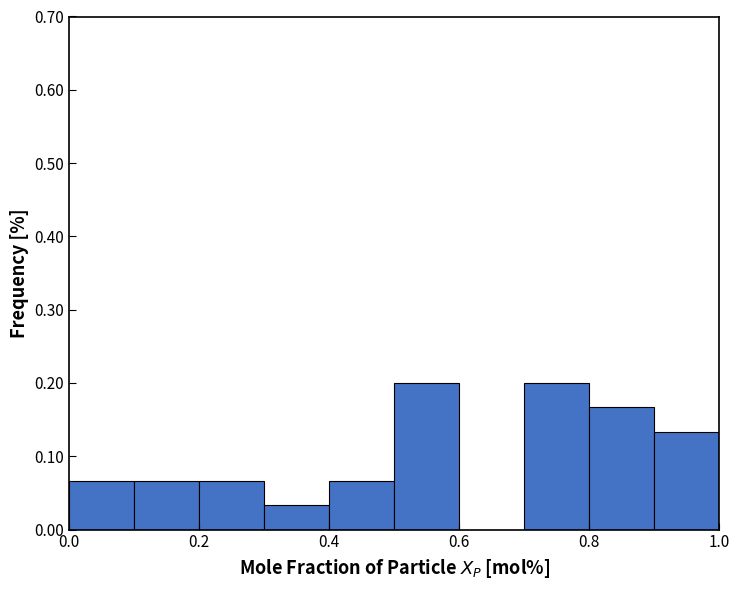

Reading left to right, transcribe this chart: for each bar, give the range it covers on the x-axis and its height. The values are not printed on the chart, so give them approximately, as read against the axis.

0.0 to 0.1: 0.07
0.1 to 0.2: 0.07
0.2 to 0.3: 0.07
0.3 to 0.4: 0.03
0.4 to 0.5: 0.07
0.5 to 0.6: 0.20
0.6 to 0.7: 0
0.7 to 0.8: 0.20
0.8 to 0.9: 0.17
0.9 to 1.0: 0.13